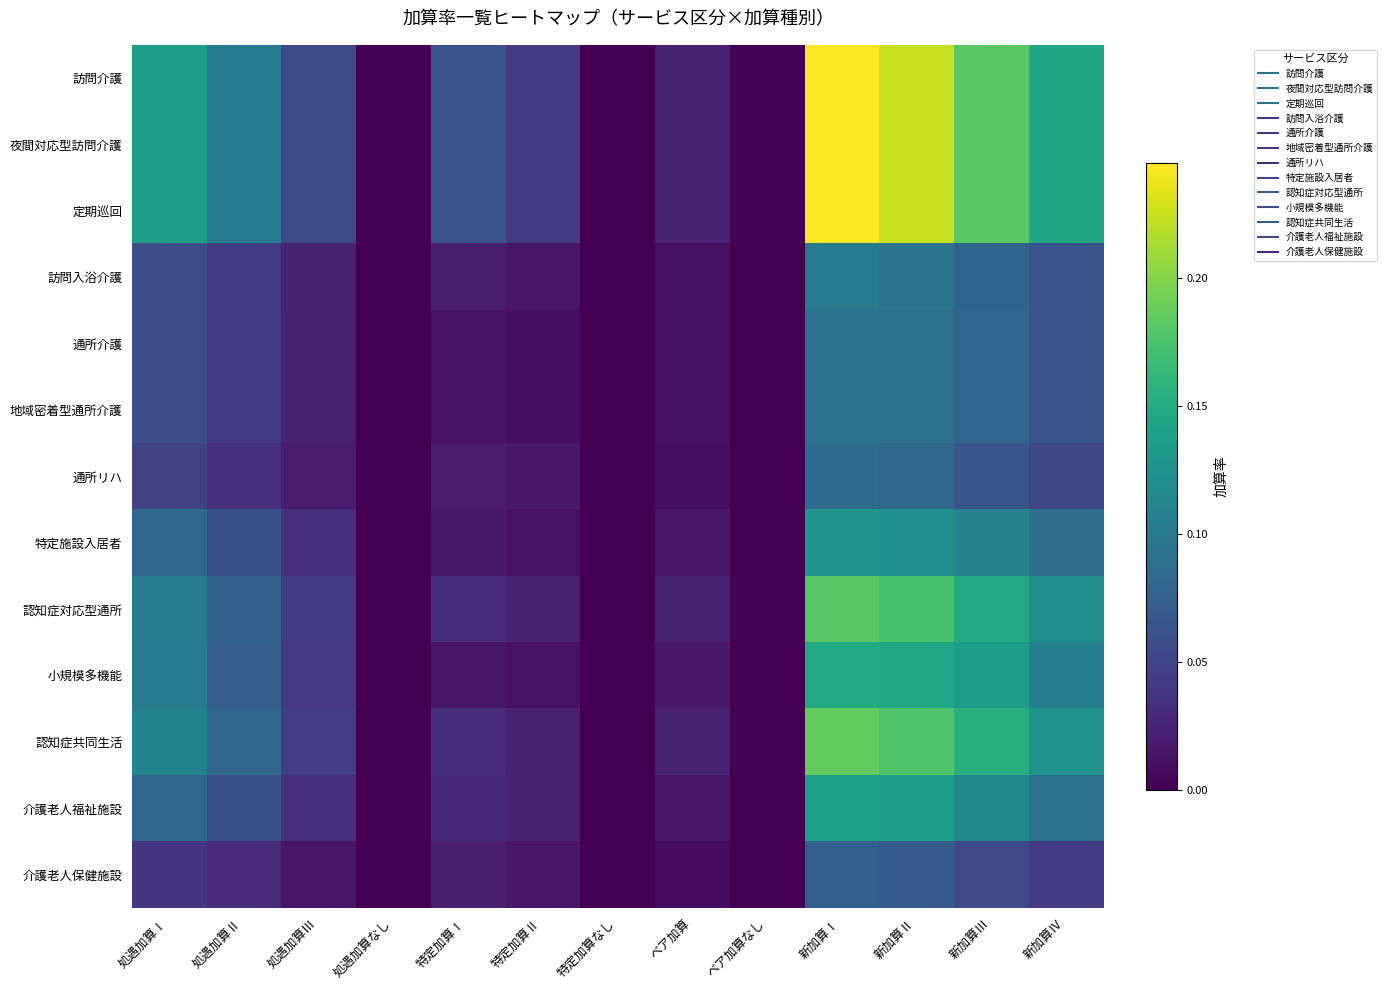

Reading left to right, transcribe all the data shown in this chart.

訪問介護: 処遇加算Ⅰ=0.1	処遇加算Ⅱ=0.1	処遇加算Ⅲ=0.1	処遇加算なし=0.0	特定加算Ⅰ=0.1	特定加算Ⅱ=0.0	特定加算なし=0.0	ベア加算=0.0	ベア加算なし=0.0	新加算Ⅰ=0.2	新加算Ⅱ=0.2	新加算Ⅲ=0.2	新加算Ⅳ=0.1
夜間対応型訪問介護: 処遇加算Ⅰ=0.1	処遇加算Ⅱ=0.1	処遇加算Ⅲ=0.1	処遇加算なし=0.0	特定加算Ⅰ=0.1	特定加算Ⅱ=0.0	特定加算なし=0.0	ベア加算=0.0	ベア加算なし=0.0	新加算Ⅰ=0.2	新加算Ⅱ=0.2	新加算Ⅲ=0.2	新加算Ⅳ=0.1
定期巡回: 処遇加算Ⅰ=0.1	処遇加算Ⅱ=0.1	処遇加算Ⅲ=0.1	処遇加算なし=0.0	特定加算Ⅰ=0.1	特定加算Ⅱ=0.0	特定加算なし=0.0	ベア加算=0.0	ベア加算なし=0.0	新加算Ⅰ=0.2	新加算Ⅱ=0.2	新加算Ⅲ=0.2	新加算Ⅳ=0.1
訪問入浴介護: 処遇加算Ⅰ=0.1	処遇加算Ⅱ=0.0	処遇加算Ⅲ=0.0	処遇加算なし=0.0	特定加算Ⅰ=0.0	特定加算Ⅱ=0.0	特定加算なし=0.0	ベア加算=0.0	ベア加算なし=0.0	新加算Ⅰ=0.1	新加算Ⅱ=0.1	新加算Ⅲ=0.1	新加算Ⅳ=0.1
通所介護: 処遇加算Ⅰ=0.1	処遇加算Ⅱ=0.0	処遇加算Ⅲ=0.0	処遇加算なし=0.0	特定加算Ⅰ=0.0	特定加算Ⅱ=0.0	特定加算なし=0.0	ベア加算=0.0	ベア加算なし=0.0	新加算Ⅰ=0.1	新加算Ⅱ=0.1	新加算Ⅲ=0.1	新加算Ⅳ=0.1
地域密着型通所介護: 処遇加算Ⅰ=0.1	処遇加算Ⅱ=0.0	処遇加算Ⅲ=0.0	処遇加算なし=0.0	特定加算Ⅰ=0.0	特定加算Ⅱ=0.0	特定加算なし=0.0	ベア加算=0.0	ベア加算なし=0.0	新加算Ⅰ=0.1	新加算Ⅱ=0.1	新加算Ⅲ=0.1	新加算Ⅳ=0.1
通所リハ: 処遇加算Ⅰ=0.0	処遇加算Ⅱ=0.0	処遇加算Ⅲ=0.0	処遇加算なし=0.0	特定加算Ⅰ=0.0	特定加算Ⅱ=0.0	特定加算なし=0.0	ベア加算=0.0	ベア加算なし=0.0	新加算Ⅰ=0.1	新加算Ⅱ=0.1	新加算Ⅲ=0.1	新加算Ⅳ=0.1
特定施設入居者: 処遇加算Ⅰ=0.1	処遇加算Ⅱ=0.1	処遇加算Ⅲ=0.0	処遇加算なし=0.0	特定加算Ⅰ=0.0	特定加算Ⅱ=0.0	特定加算なし=0.0	ベア加算=0.0	ベア加算なし=0.0	新加算Ⅰ=0.1	新加算Ⅱ=0.1	新加算Ⅲ=0.1	新加算Ⅳ=0.1
認知症対応型通所: 処遇加算Ⅰ=0.1	処遇加算Ⅱ=0.1	処遇加算Ⅲ=0.0	処遇加算なし=0.0	特定加算Ⅰ=0.0	特定加算Ⅱ=0.0	特定加算なし=0.0	ベア加算=0.0	ベア加算なし=0.0	新加算Ⅰ=0.2	新加算Ⅱ=0.2	新加算Ⅲ=0.1	新加算Ⅳ=0.1
小規模多機能: 処遇加算Ⅰ=0.1	処遇加算Ⅱ=0.1	処遇加算Ⅲ=0.0	処遇加算なし=0.0	特定加算Ⅰ=0.0	特定加算Ⅱ=0.0	特定加算なし=0.0	ベア加算=0.0	ベア加算なし=0.0	新加算Ⅰ=0.1	新加算Ⅱ=0.1	新加算Ⅲ=0.1	新加算Ⅳ=0.1
認知症共同生活: 処遇加算Ⅰ=0.1	処遇加算Ⅱ=0.1	処遇加算Ⅲ=0.0	処遇加算なし=0.0	特定加算Ⅰ=0.0	特定加算Ⅱ=0.0	特定加算なし=0.0	ベア加算=0.0	ベア加算なし=0.0	新加算Ⅰ=0.2	新加算Ⅱ=0.2	新加算Ⅲ=0.2	新加算Ⅳ=0.1
介護老人福祉施設: 処遇加算Ⅰ=0.1	処遇加算Ⅱ=0.1	処遇加算Ⅲ=0.0	処遇加算なし=0.0	特定加算Ⅰ=0.0	特定加算Ⅱ=0.0	特定加算なし=0.0	ベア加算=0.0	ベア加算なし=0.0	新加算Ⅰ=0.1	新加算Ⅱ=0.1	新加算Ⅲ=0.1	新加算Ⅳ=0.1
介護老人保健施設: 処遇加算Ⅰ=0.0	処遇加算Ⅱ=0.0	処遇加算Ⅲ=0.0	処遇加算なし=0.0	特定加算Ⅰ=0.0	特定加算Ⅱ=0.0	特定加算なし=0.0	ベア加算=0.0	ベア加算なし=0.0	新加算Ⅰ=0.1	新加算Ⅱ=0.1	新加算Ⅲ=0.1	新加算Ⅳ=0.0